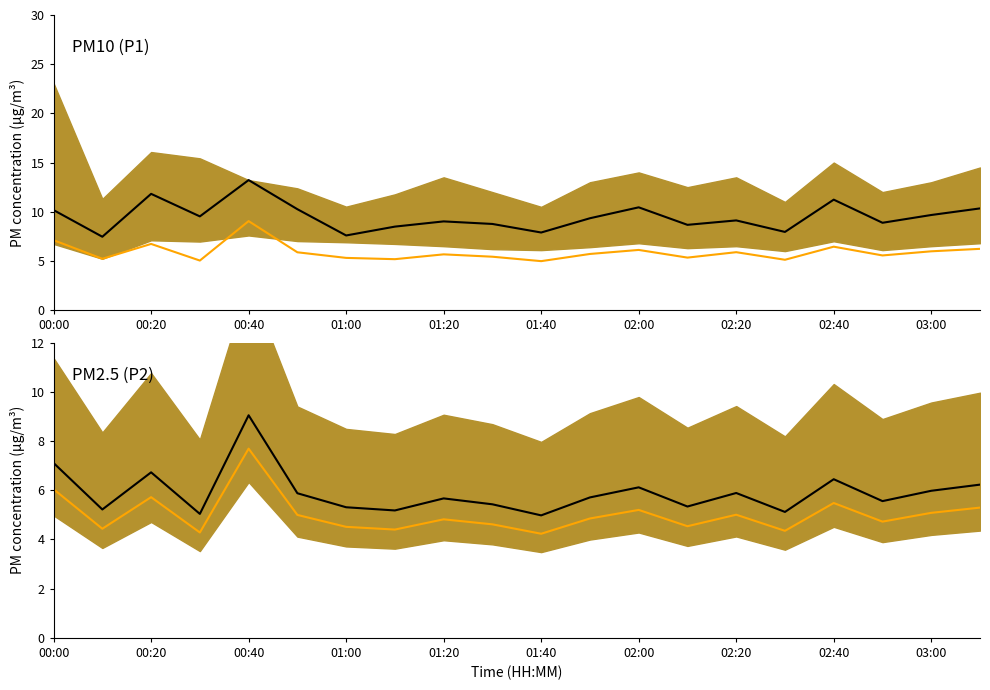

True or false: P1 and P2 median intersect in this chart.

False